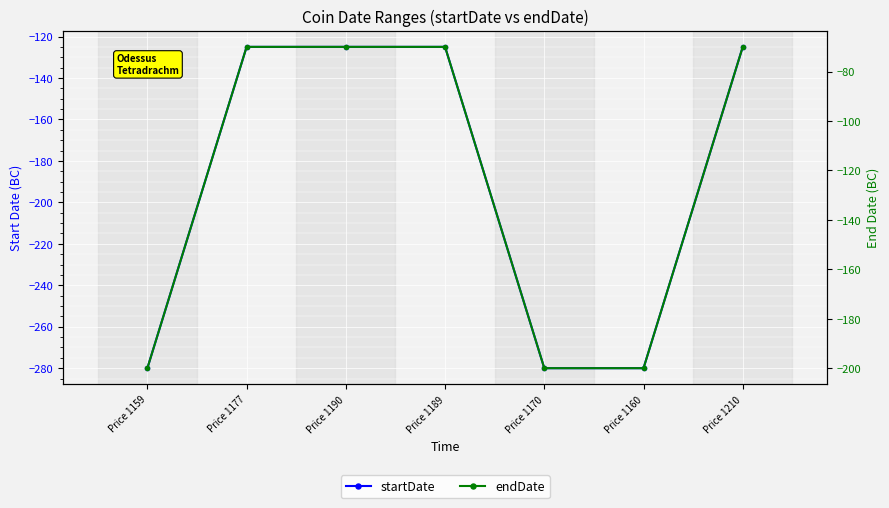

Which series has the largest total across all categories?

endDate